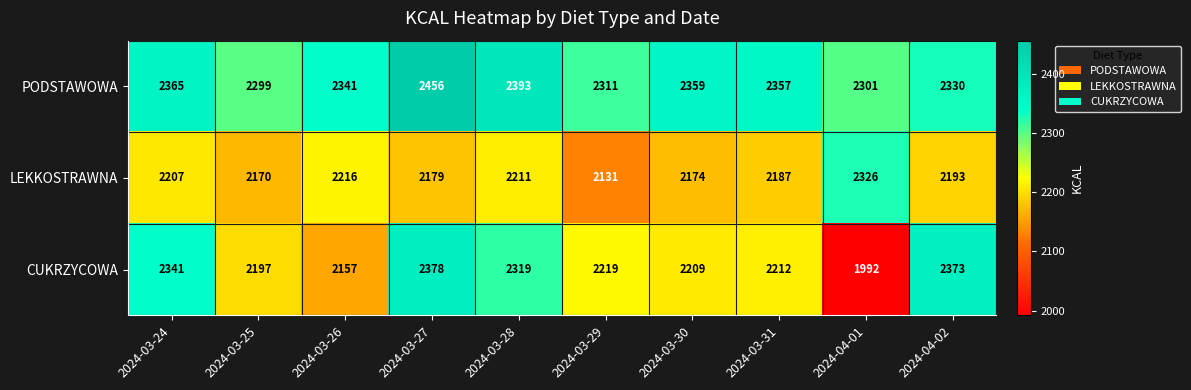

Rank the series by their average value, from highest to lowest.

PODSTAWOWA, CUKRZYCOWA, LEKKOSTRAWNA